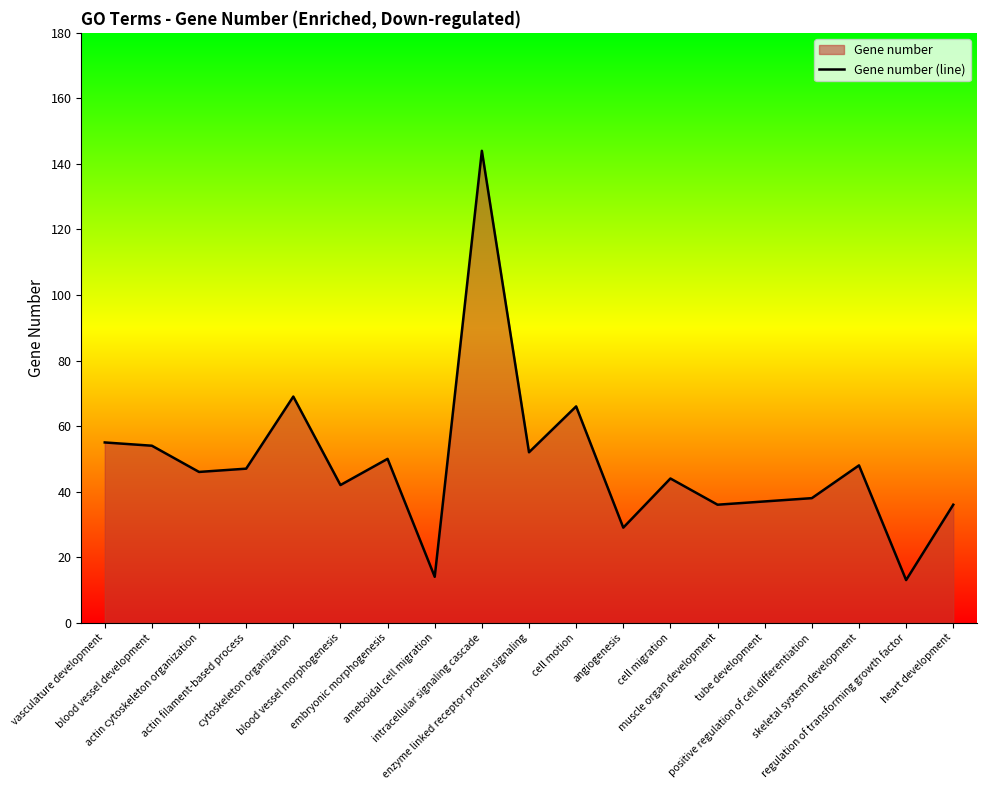

True or false: the data has more than 0 interior local peaks.

True